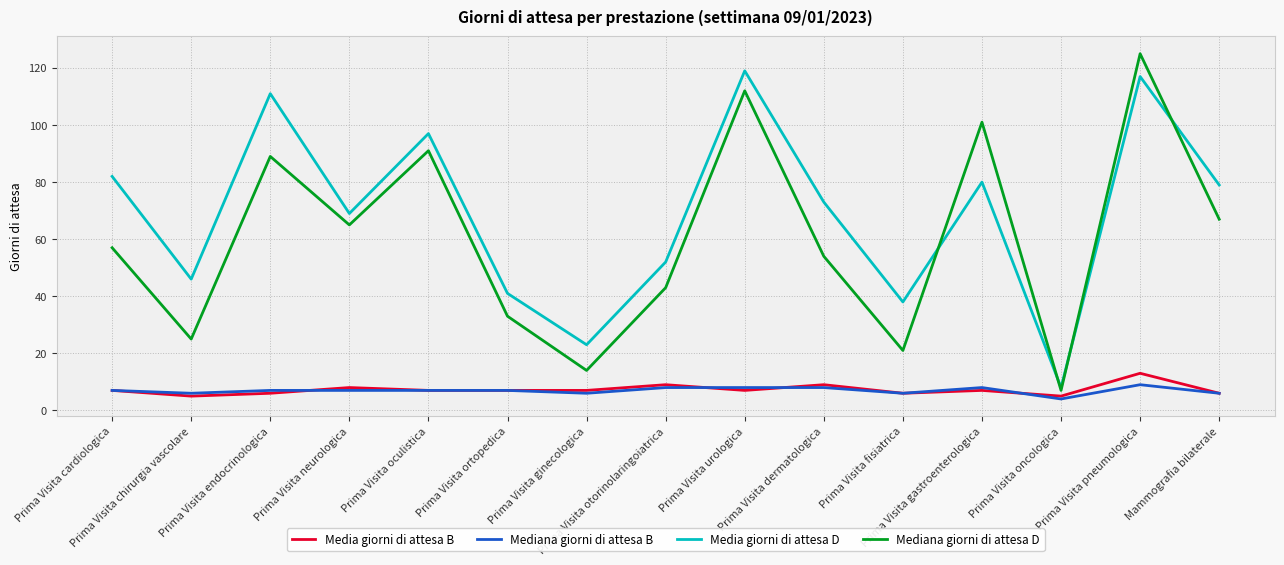

What is the maximum value for Media giorni di attesa D?

119